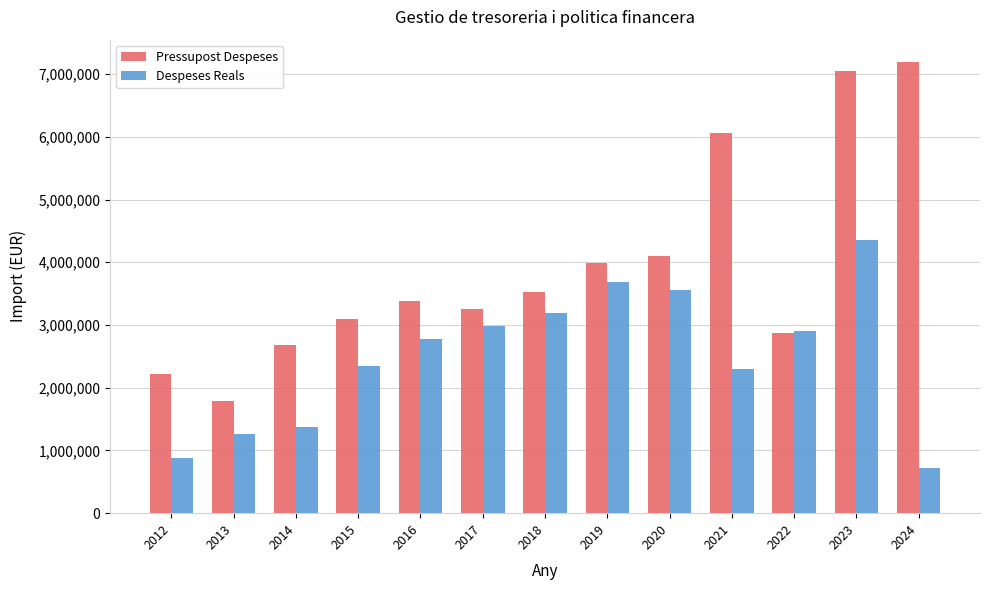

Rank the series at 2021 from highest to lowest value.

Pressupost Despeses, Despeses Reals